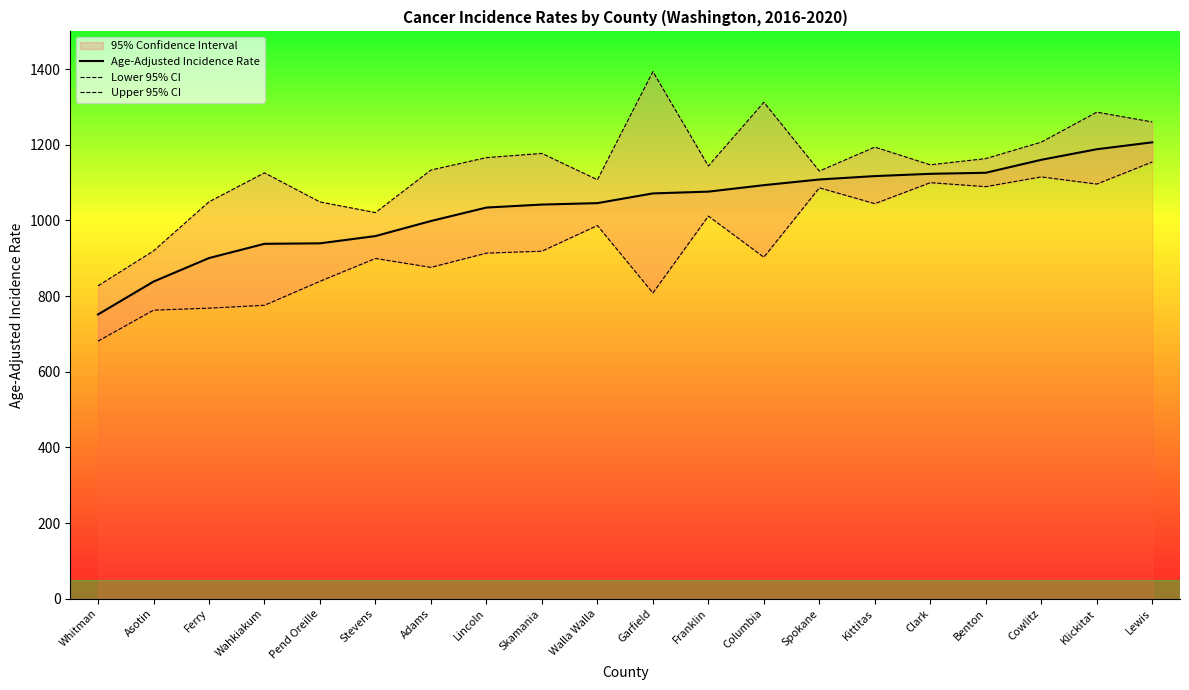

At which label does Upper 95% CI reach its minimum?

Whitman